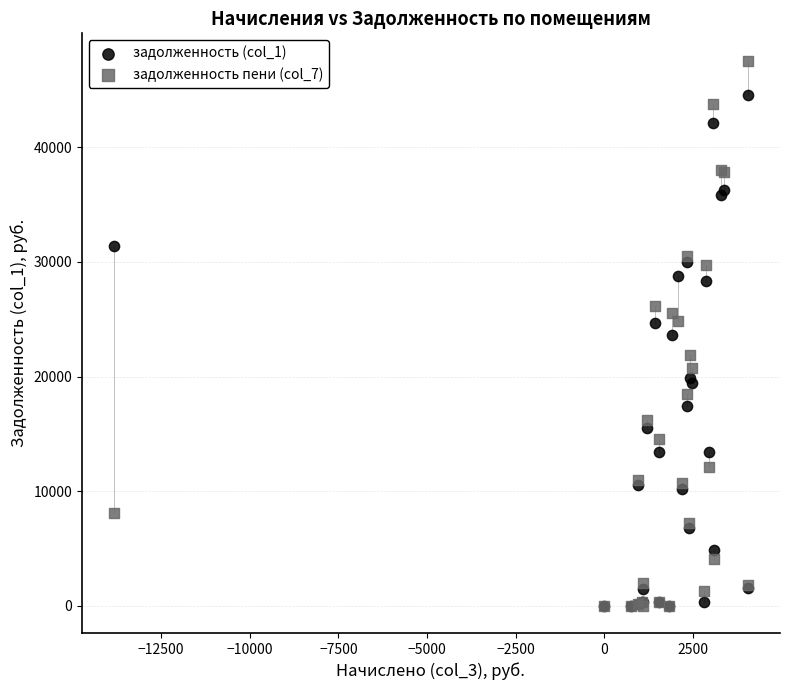

What are all the series names shown in the legend?

задолженность (col_1), задолженность пени (col_7)